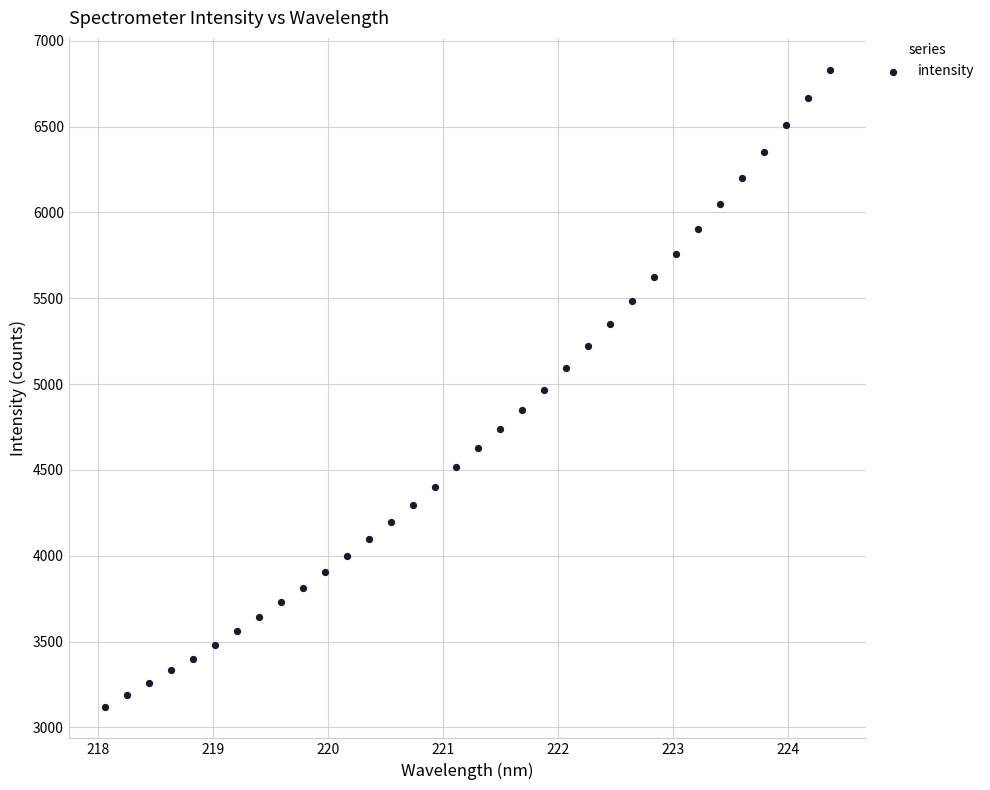

What is the range of X values (max minus min)?

6.3